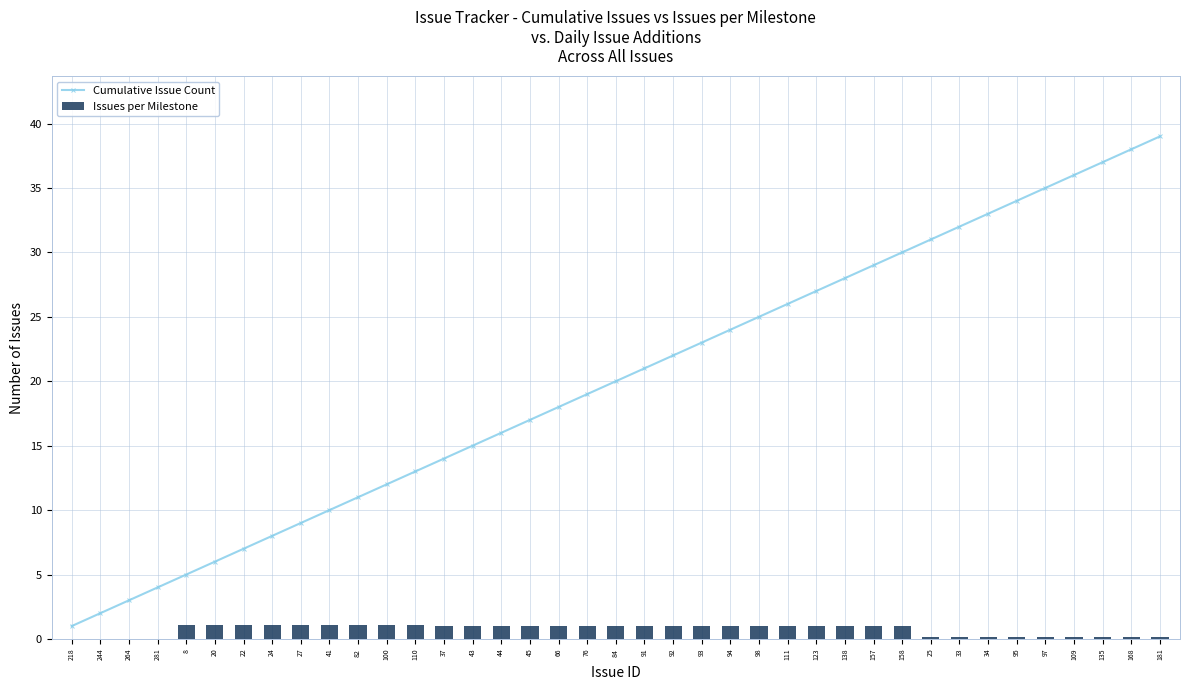

What is the difference between the highest and lowest values at 44?

15.0